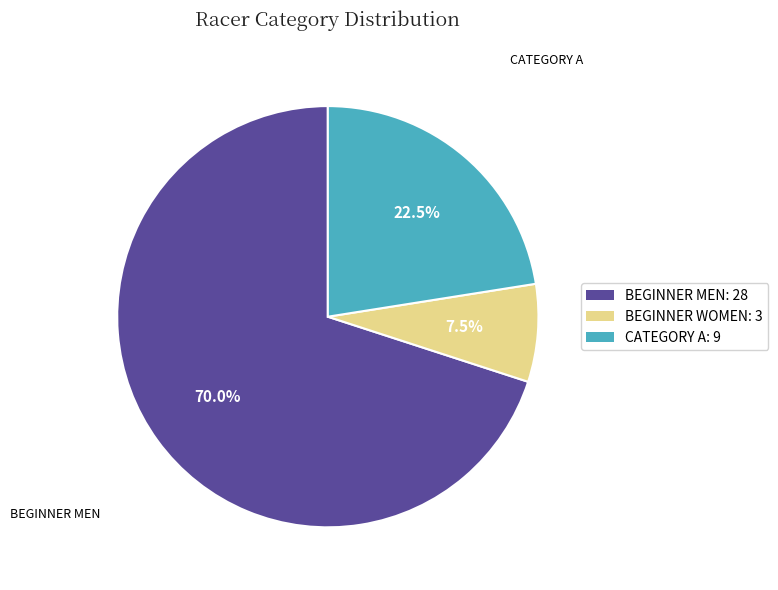

Between BEGINNER WOMEN: 3 and BEGINNER MEN: 28, which is larger?

BEGINNER MEN: 28